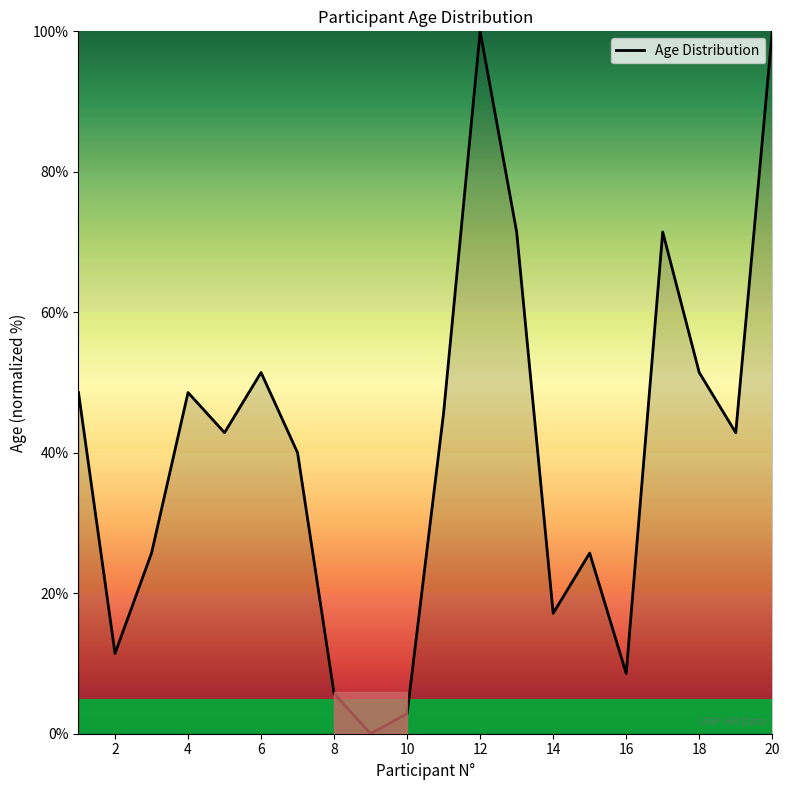

What is the difference between the maximum and minimum values?

100.0